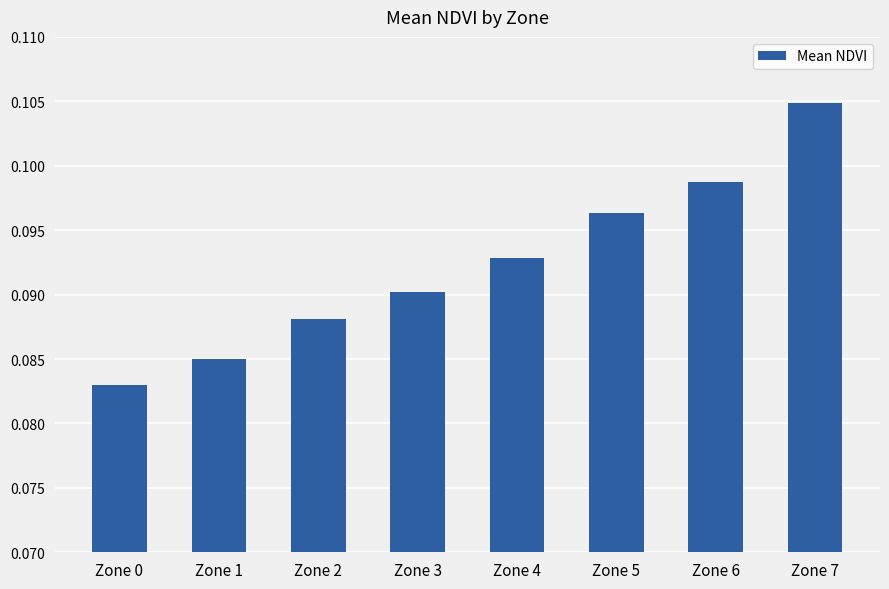

At which category does the chart reach its peak across all series?

Zone 7